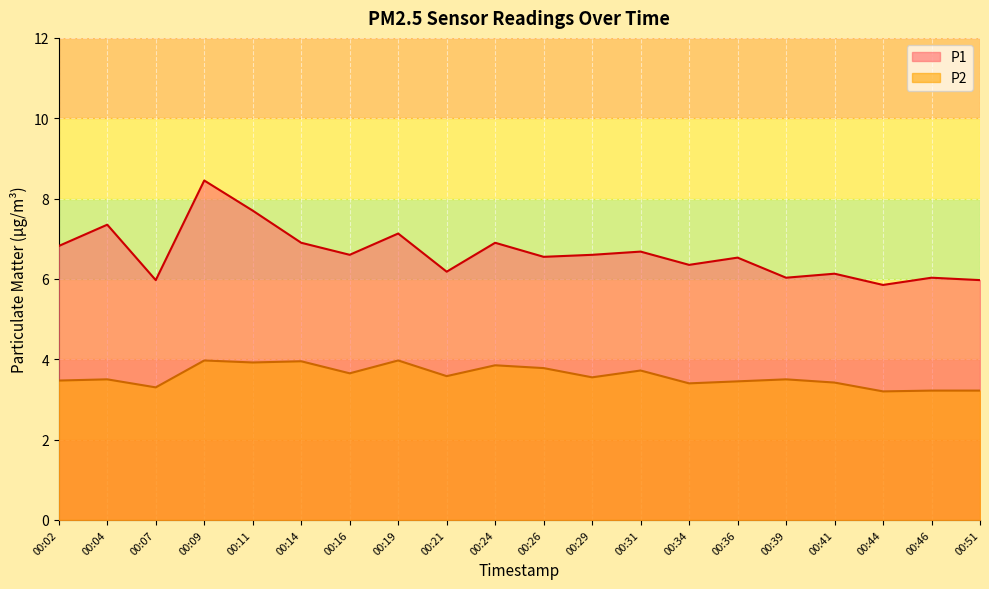

Which label corresponds to the largest value in the chart?

00:09